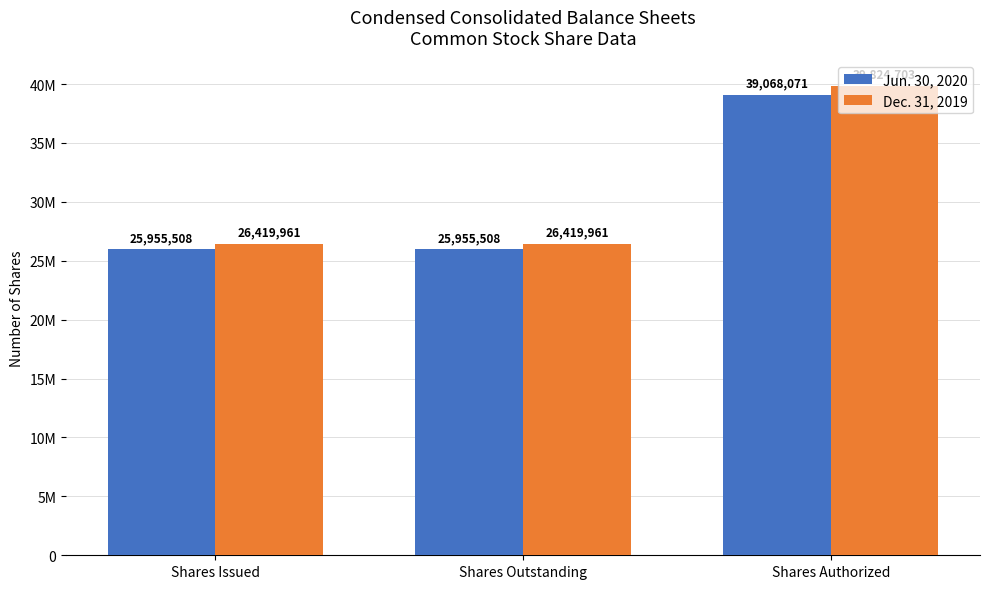

What is the approximate value of Dec. 31, 2019 at Shares Issued?

26419961